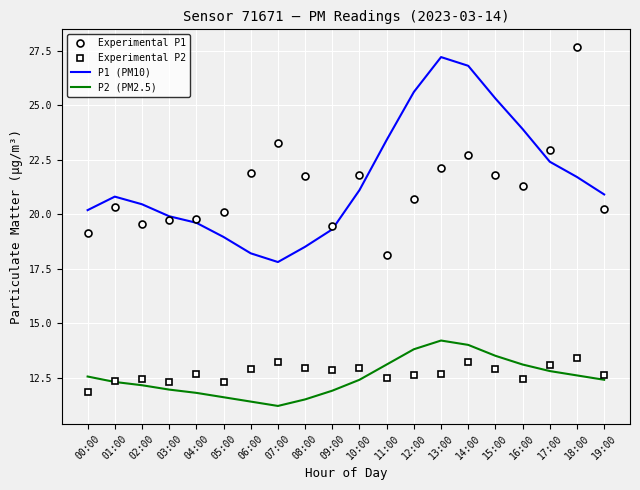

At which category does Experimental P1 reach its first local valley?

02:00